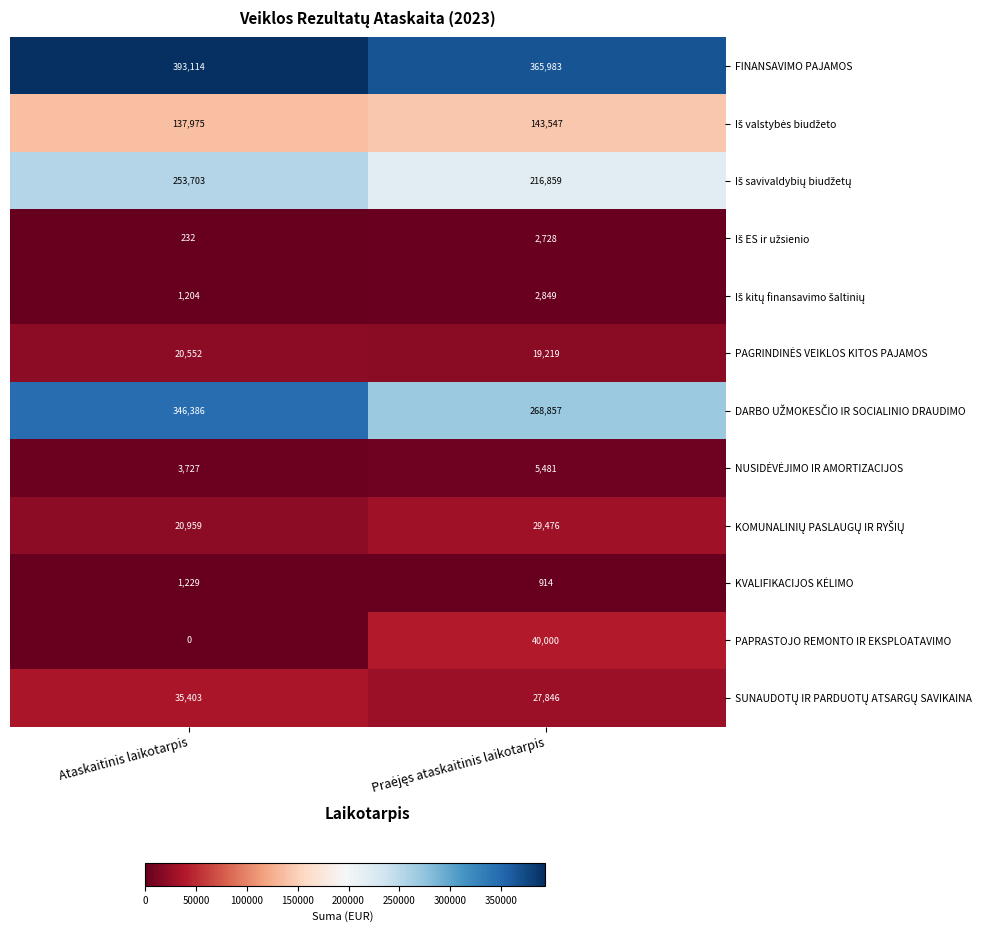

What is the difference between the maximum and minimum values in the PAPRASTOJO REMONTO IR EKSPLOATAVIMO series?

40000